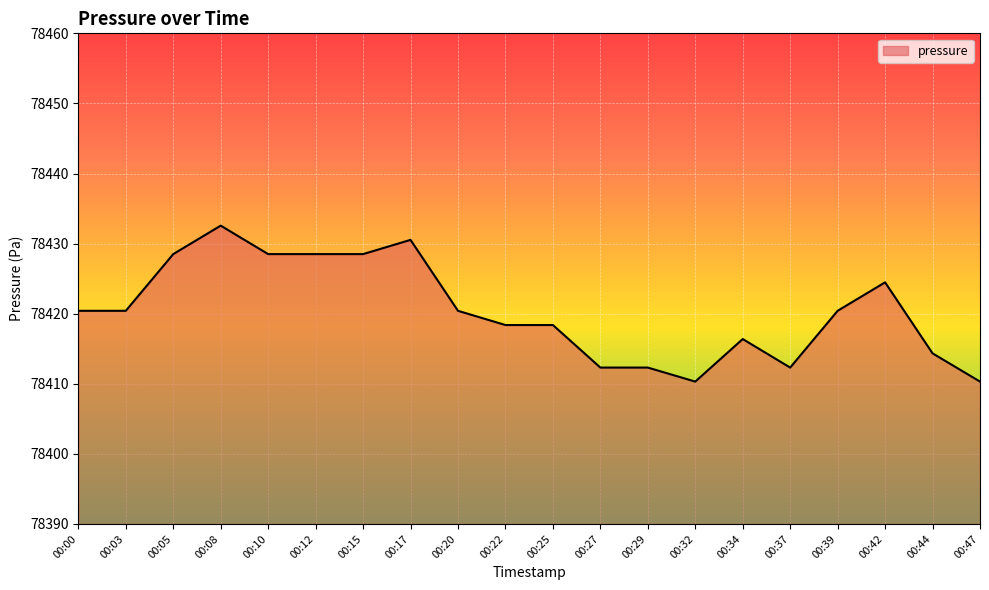

Is it true that the value at 00:05 is 78428.5?

True